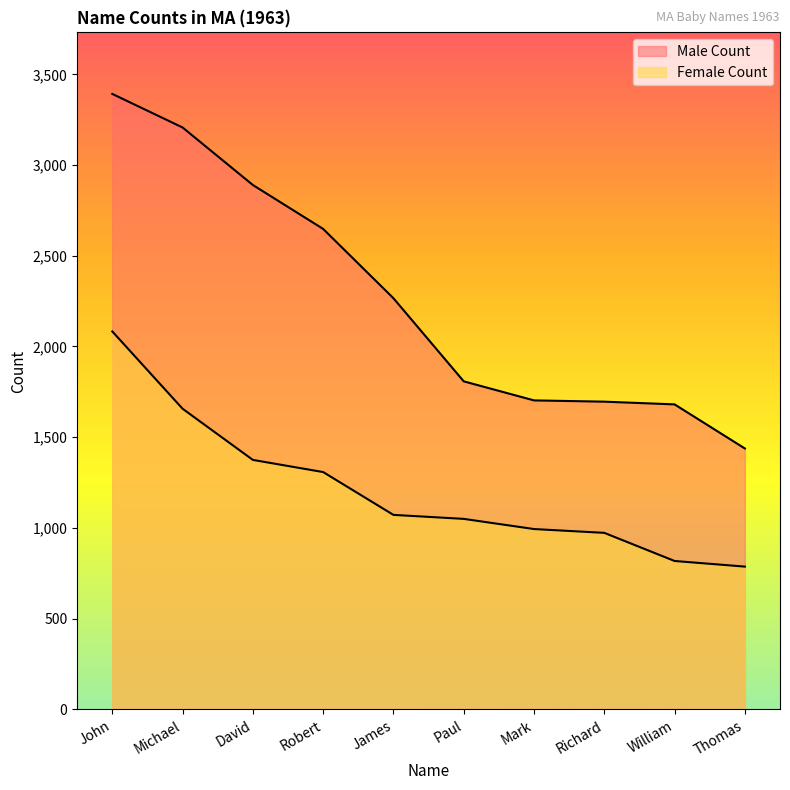

The value of Male Count at James is 2266. True or false?

True